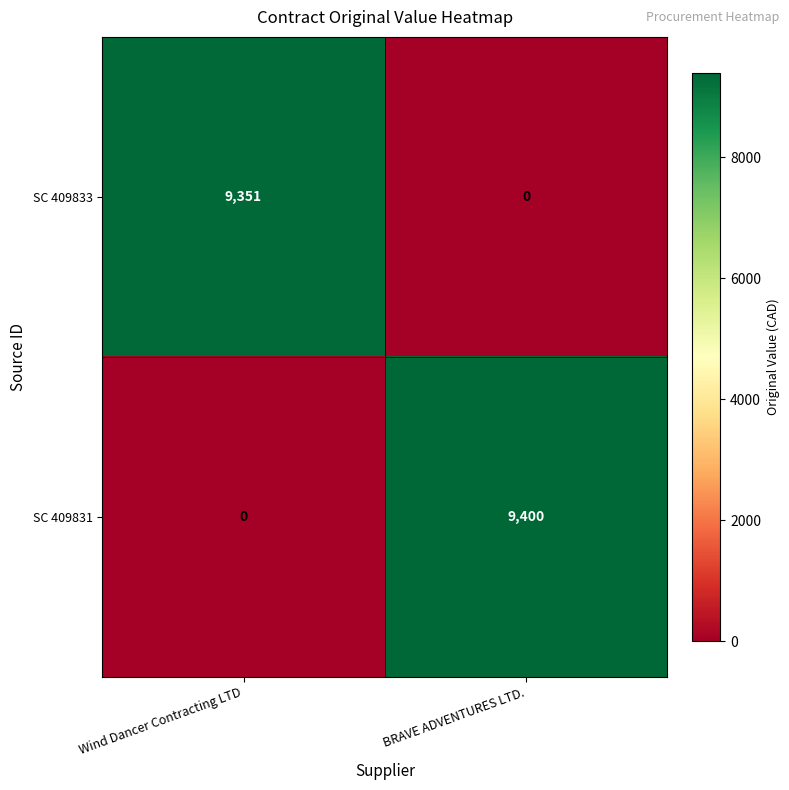

Reading left to right, list all the values displayed in this chart.

SC 409833: 9351	0
SC 409831: 0	9400